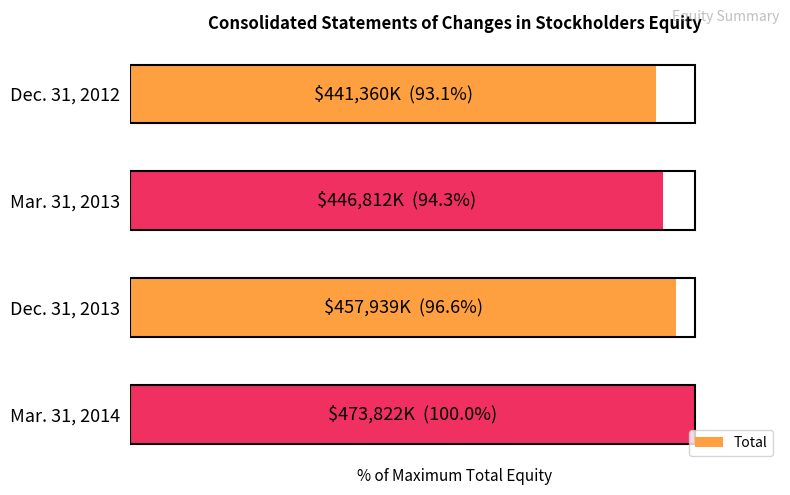

How many data points are above 96?

2